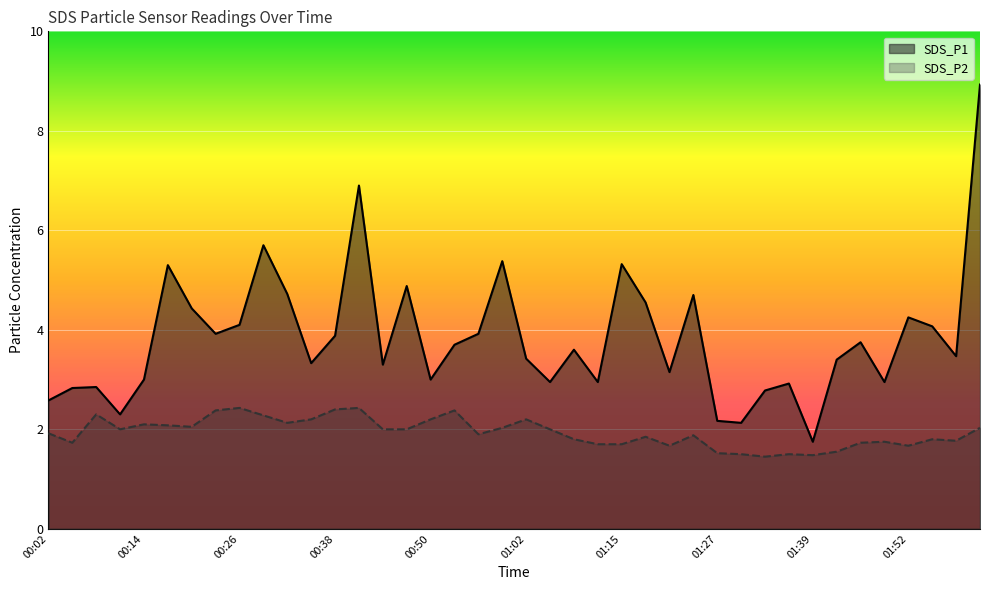

What is the smallest value displayed?

1.4